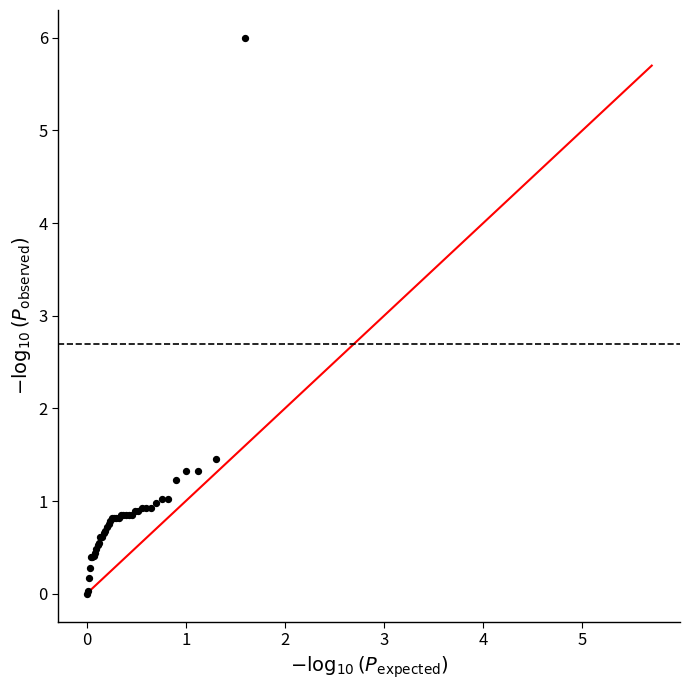

What Y value in the scatter plot is closest to 3?

1.5